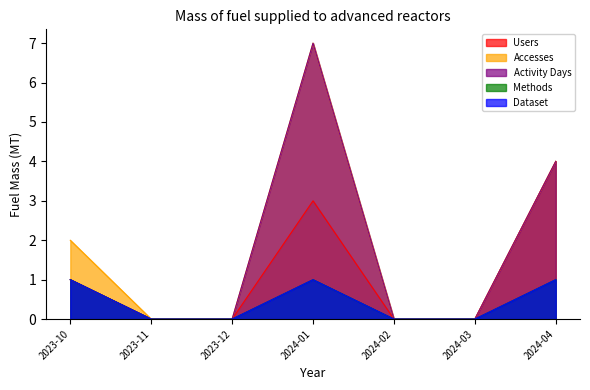

At which category does Users reach its first local peak?

2024-01